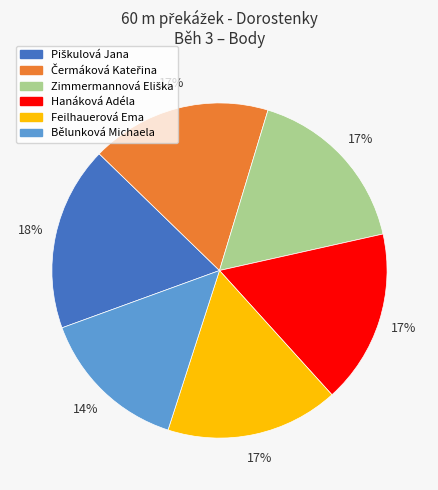

What is the smallest slice in the pie chart?

Bělunková Michaela